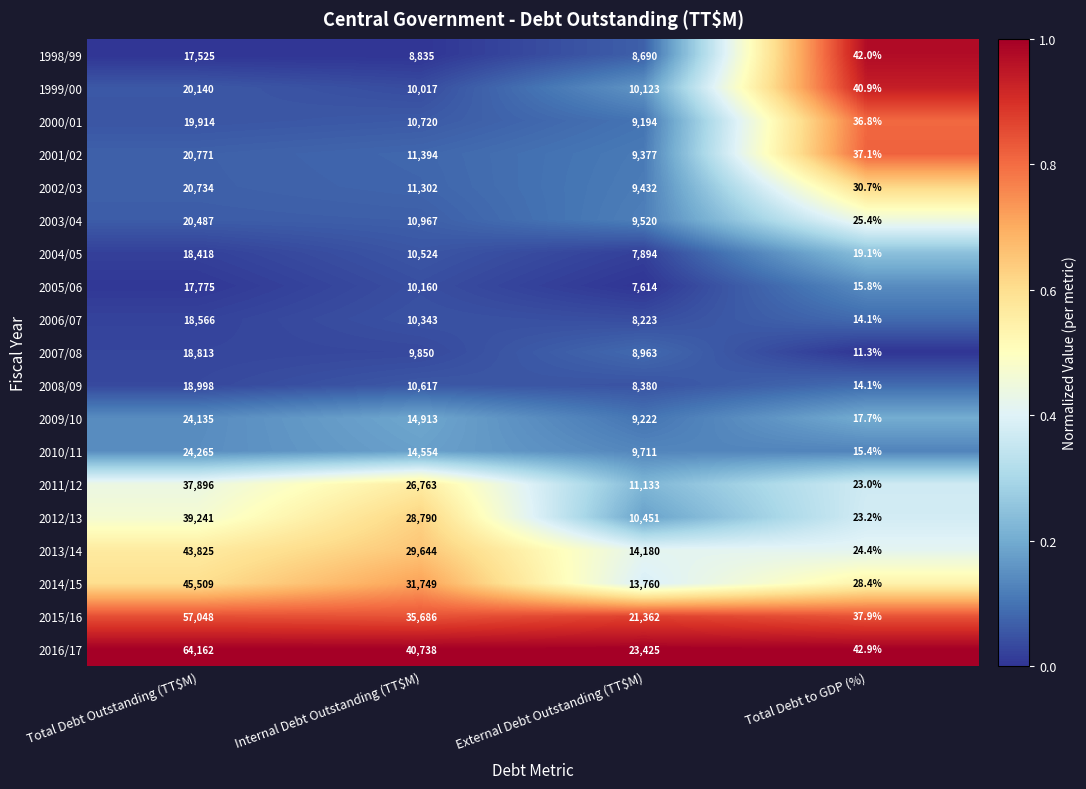

What is the total value across all series at Total Debt Outstanding (TT$M)?

548222.0